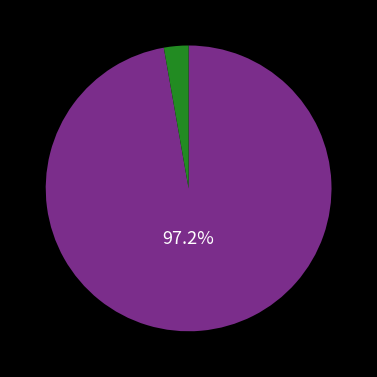

Is there any slice that represents more than half of the pie?

Yes